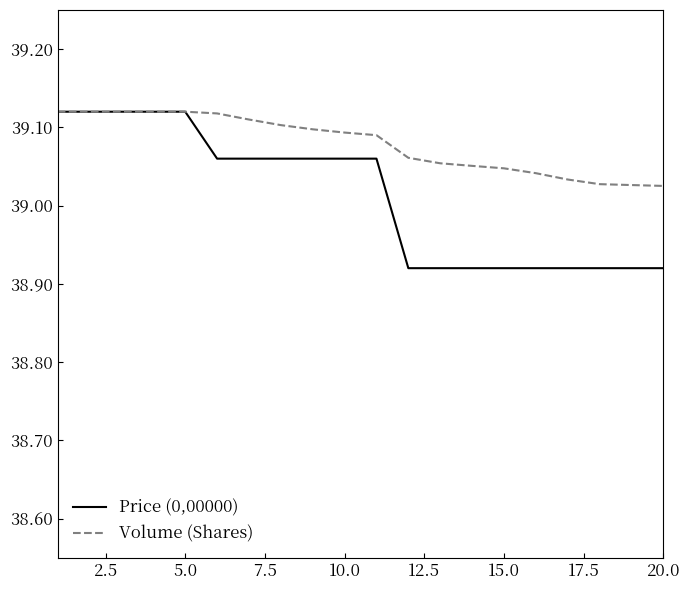

Which series has the largest total across all categories?

Volume (Shares)